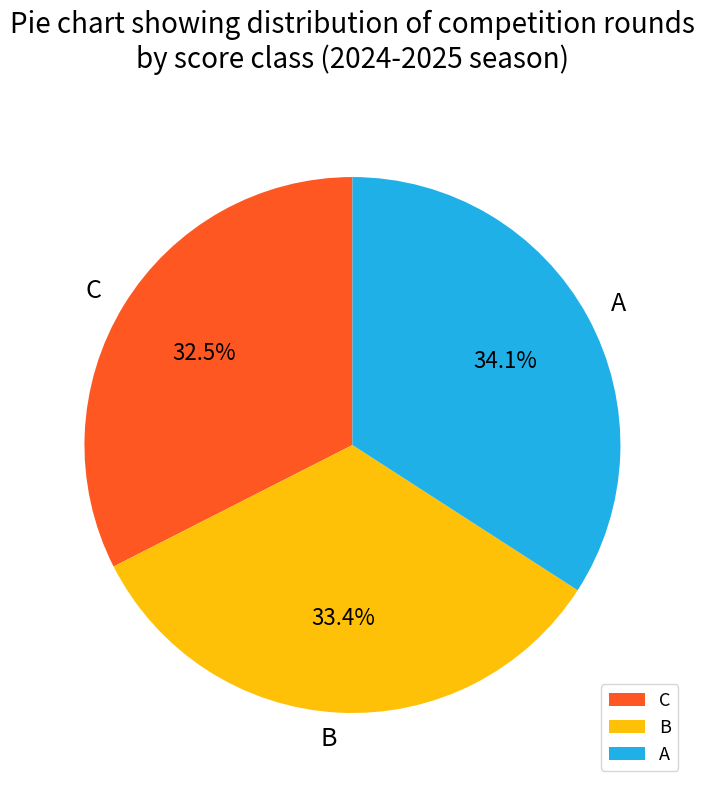

What portion of the pie excludes A?

65.9%